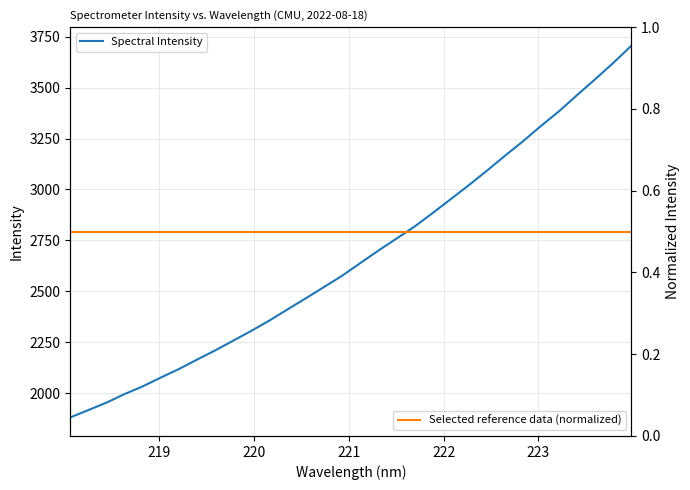

What is the minimum value for Spectral Intensity?

1882.3